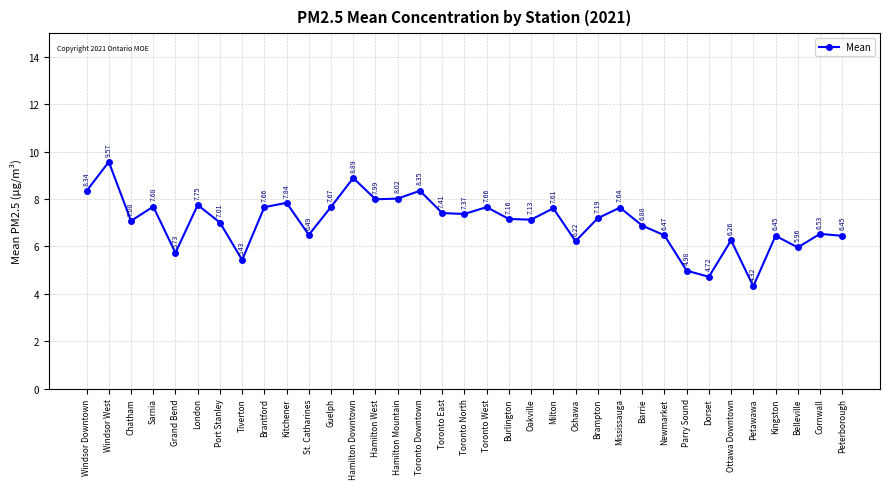

What is the average value?

7.0